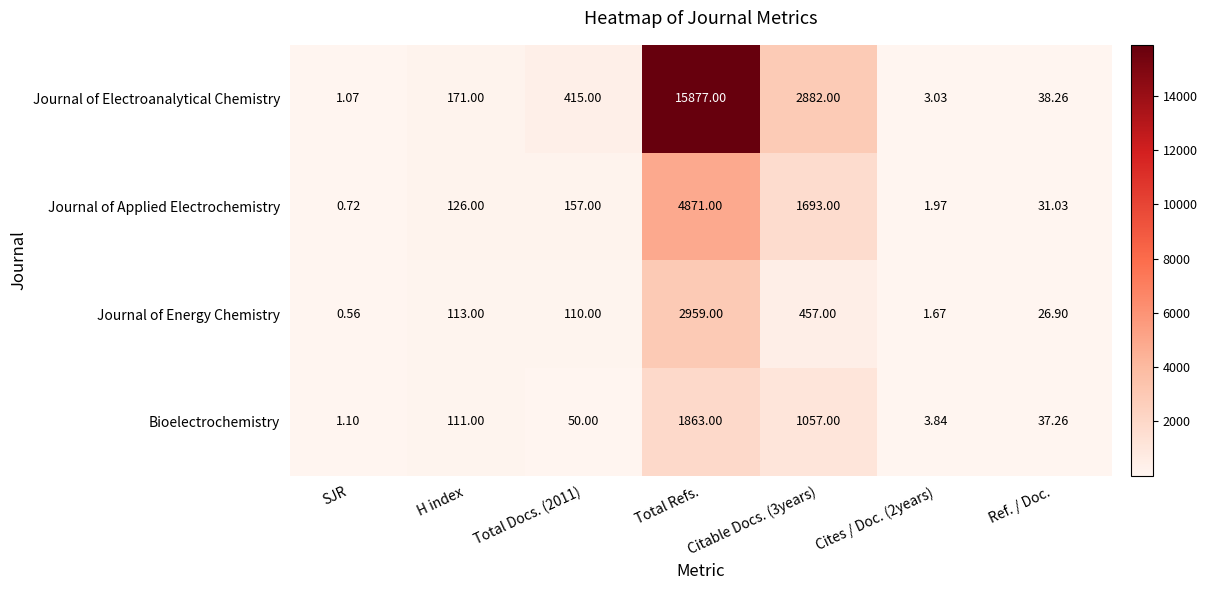

Which series has the largest total across all categories?

Journal of Electroanalytical Chemistry